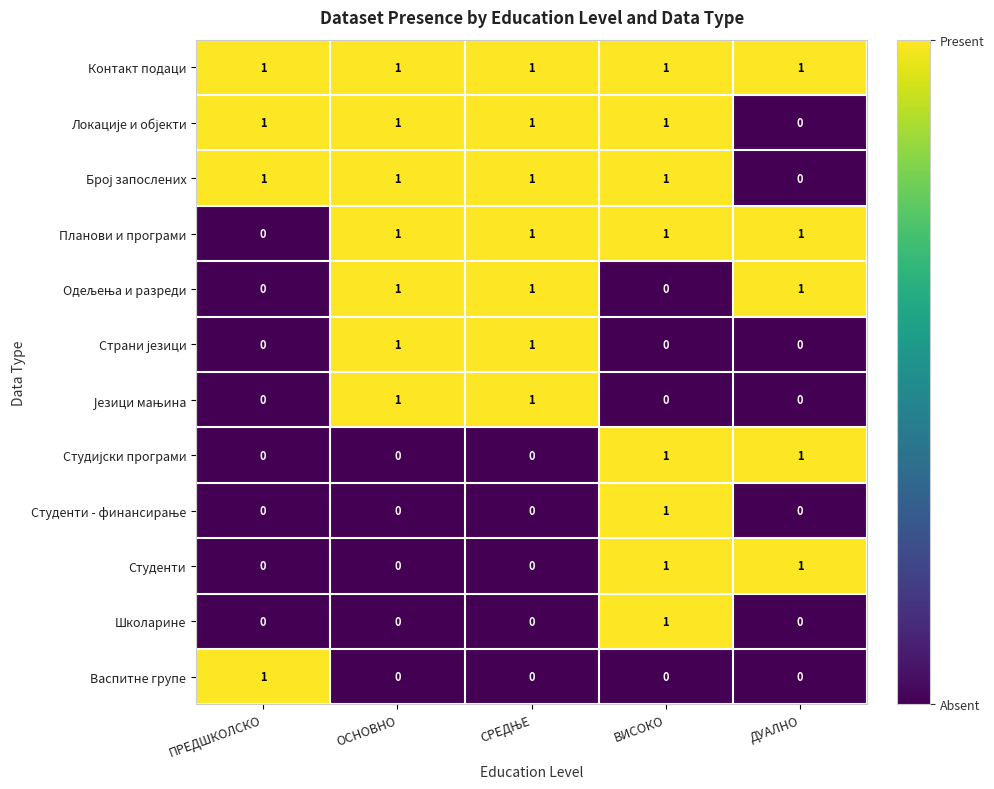

At how many categories does at least one series exceed 0?

5